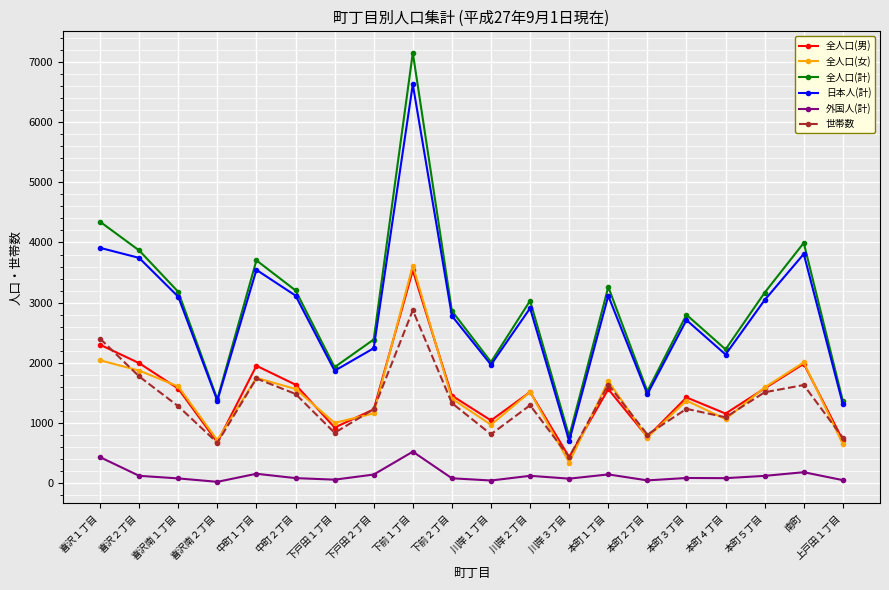

The value of 世帯数 at 下前２丁目 is 2132. True or false?

False